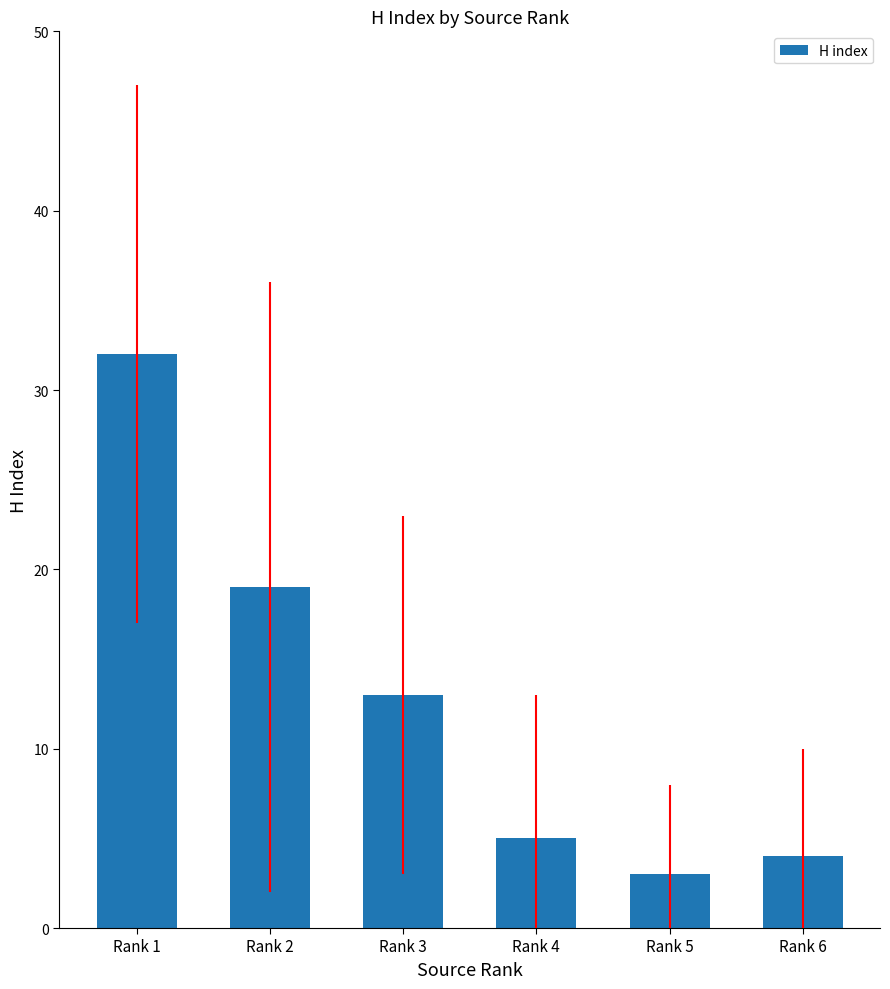

What is the value of the 1st bar from the left?

32